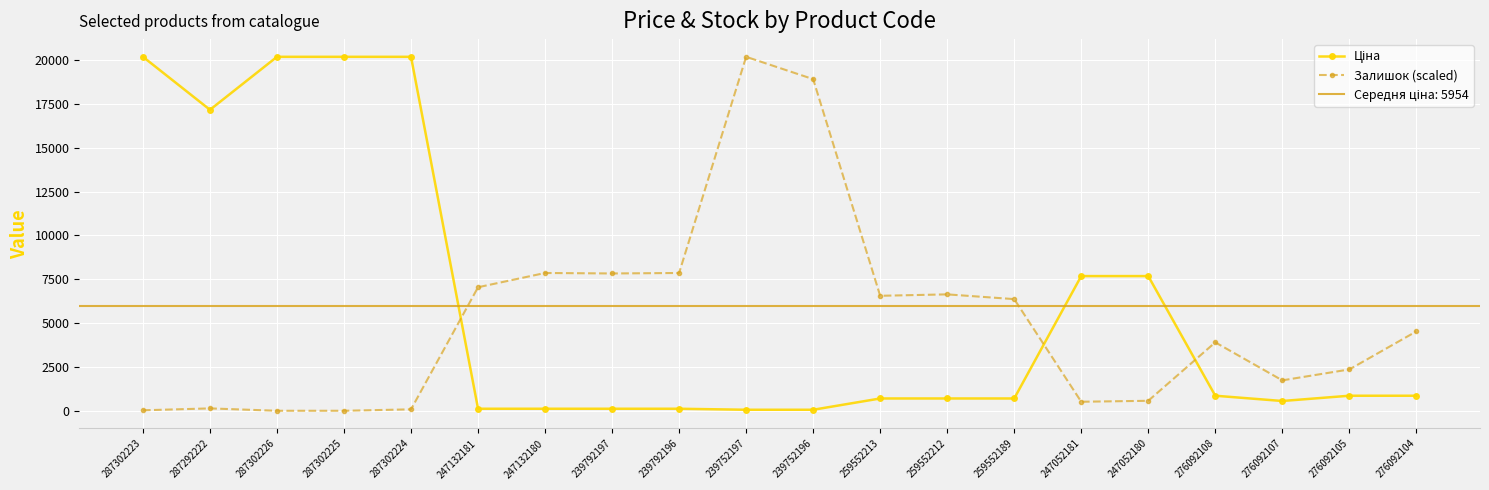

At which category is the sum across all series the highest?

287302224